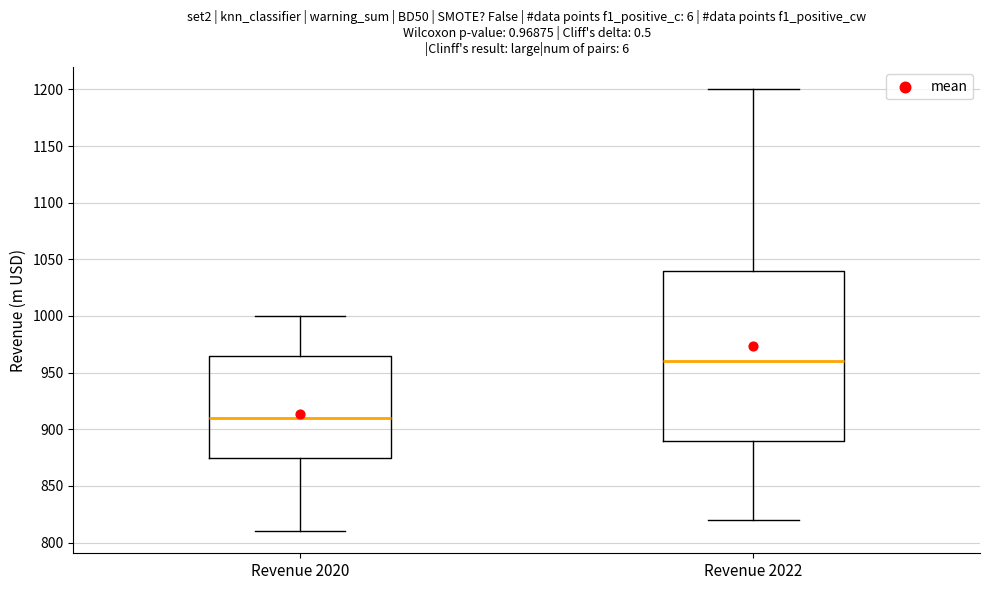

Reading left to right, read every box against the y-axis: the position of its median line, the range the box covers, and the ends of its whiskers. The values are not printed on the chart, so give them approximately, as read against the axis.

Revenue 2020: median 910, box 875 to 965, whiskers 810 to 1000
Revenue 2022: median 960, box 890 to 1040, whiskers 820 to 1200